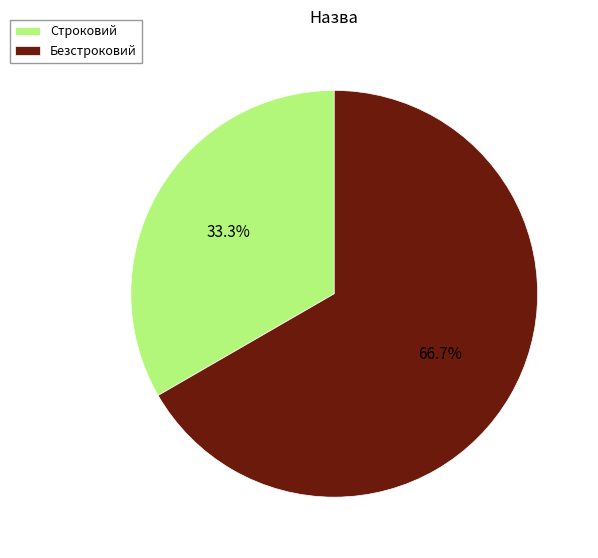

Combined, what portion of the pie is Безстроковий and Строковий?

100.0%